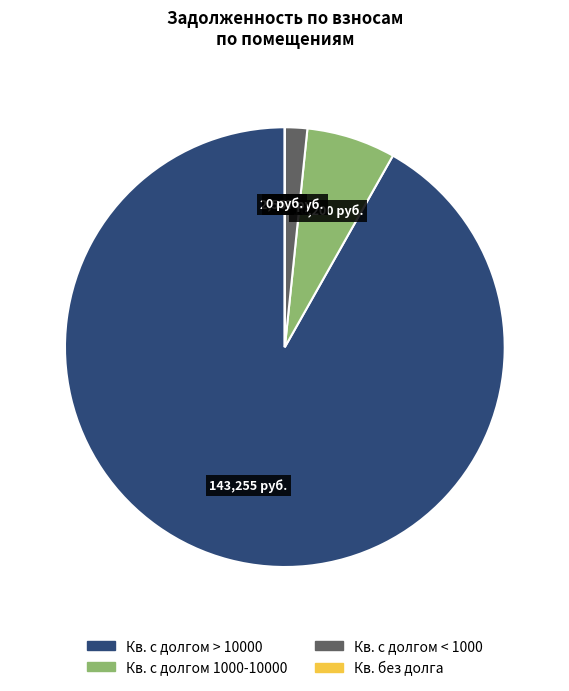

Is there a majority slice in this chart?

Yes